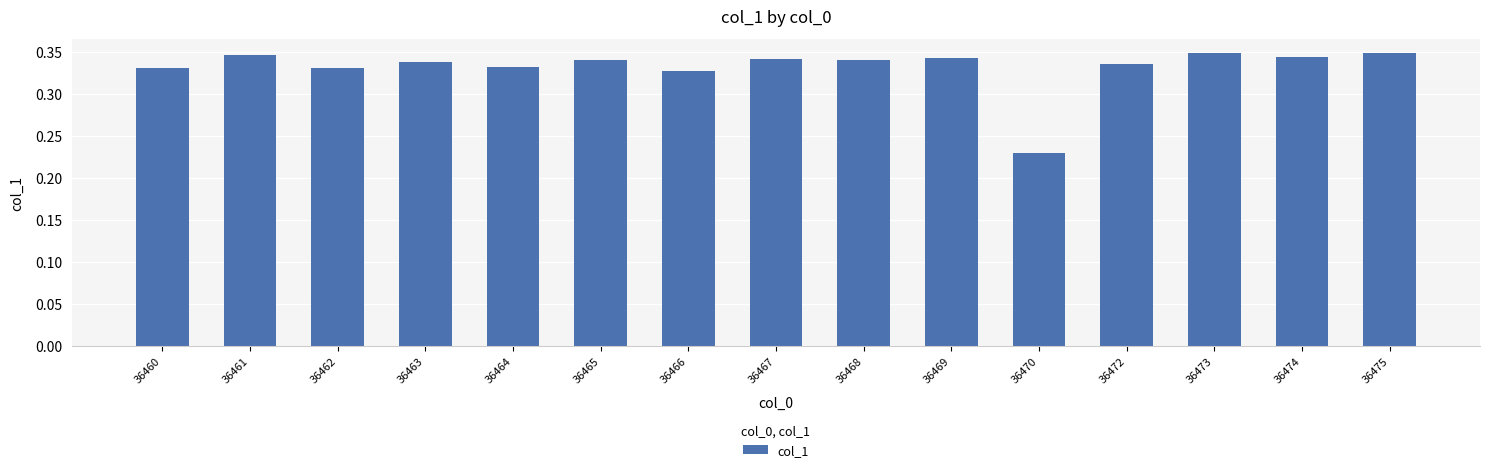

Which category has the lowest value across all series?

36470